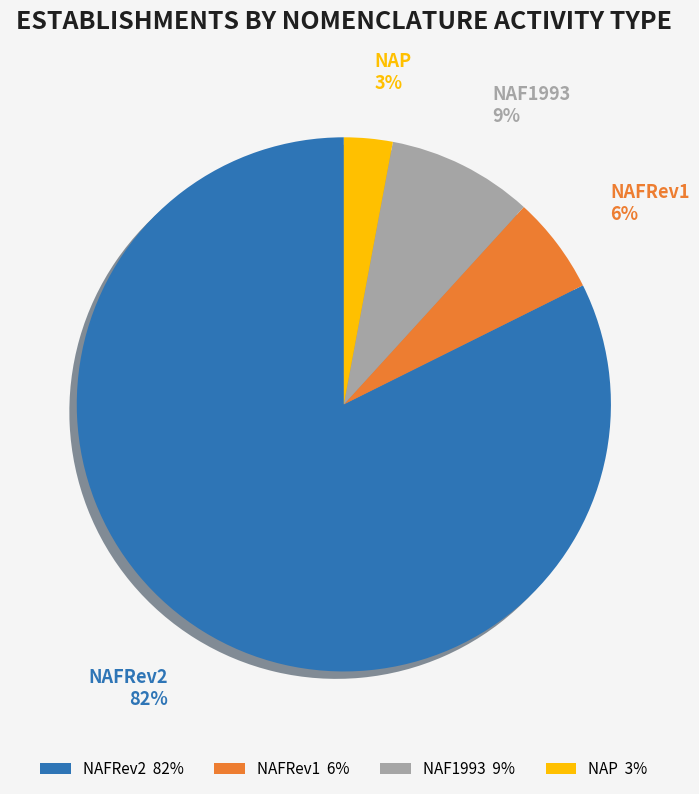

Which slice is the largest?

NAFRev2